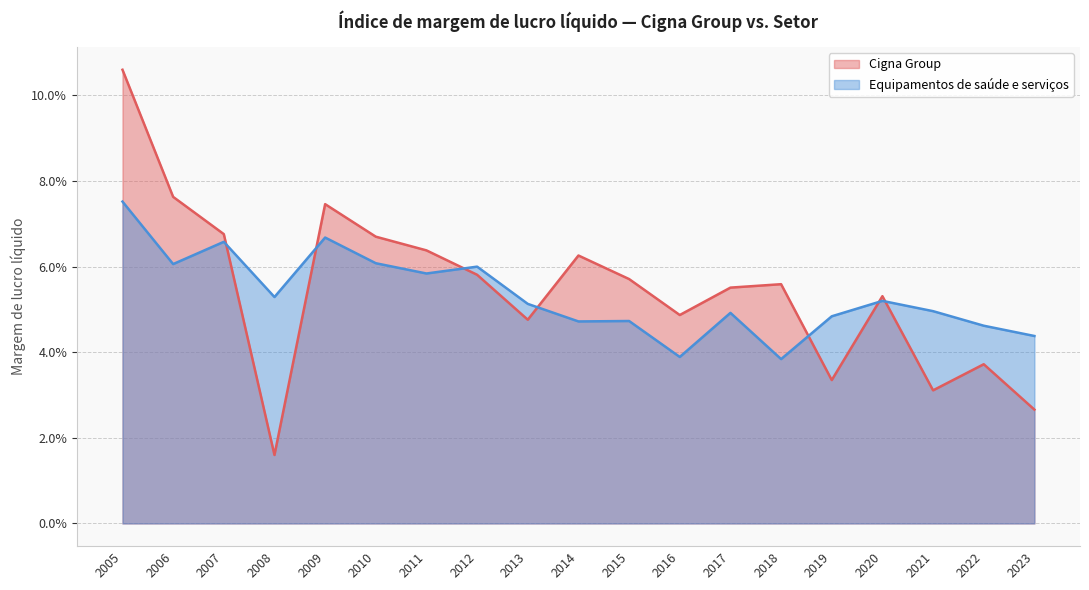

True or false: Equipamentos de saúde e serviços has a value of 0.1 at 2021.

False